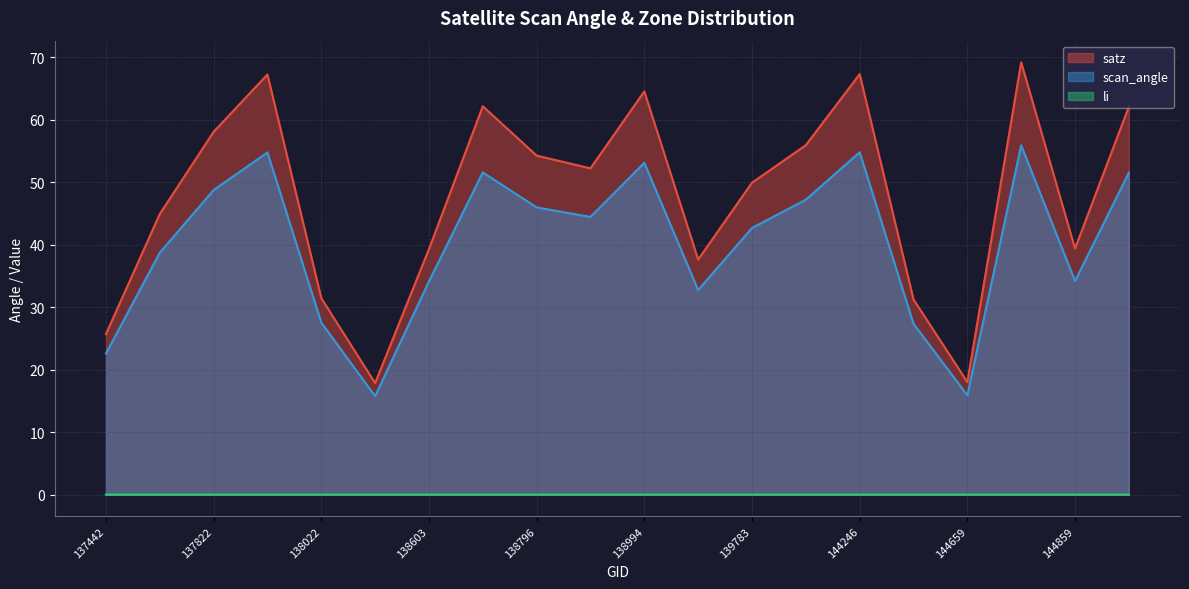

What is the difference between the second highest and second lowest values in the satz series?

49.3